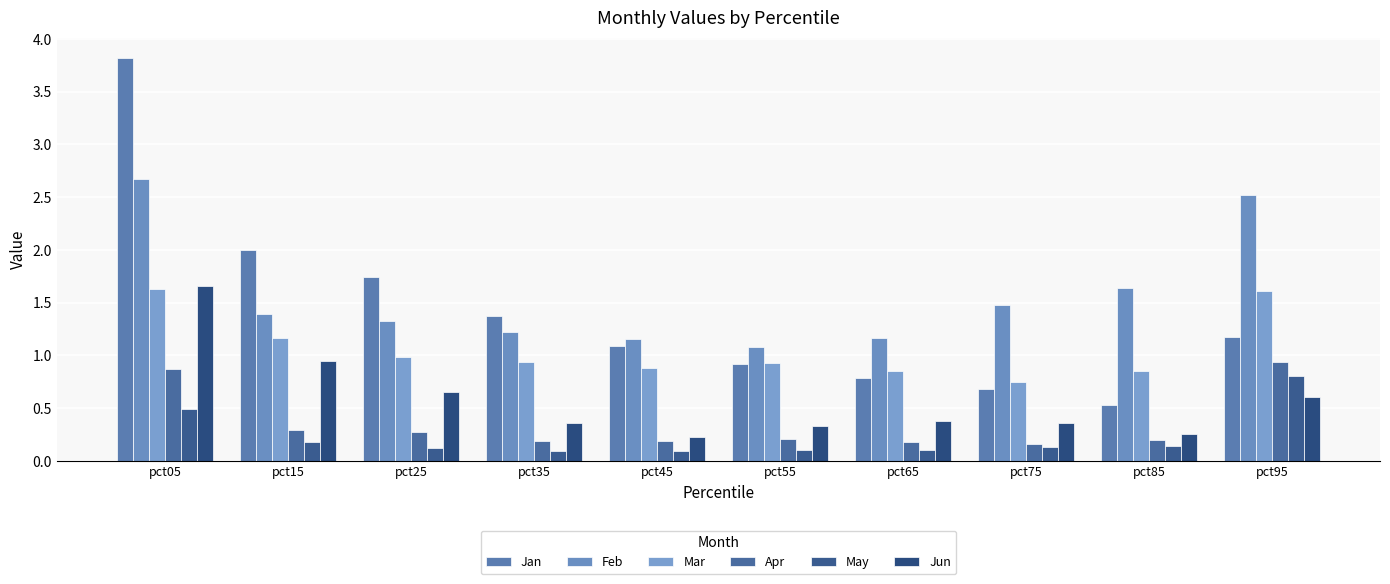

Is the value of Jun at pct65 greater than the value of Apr at pct35?

Yes